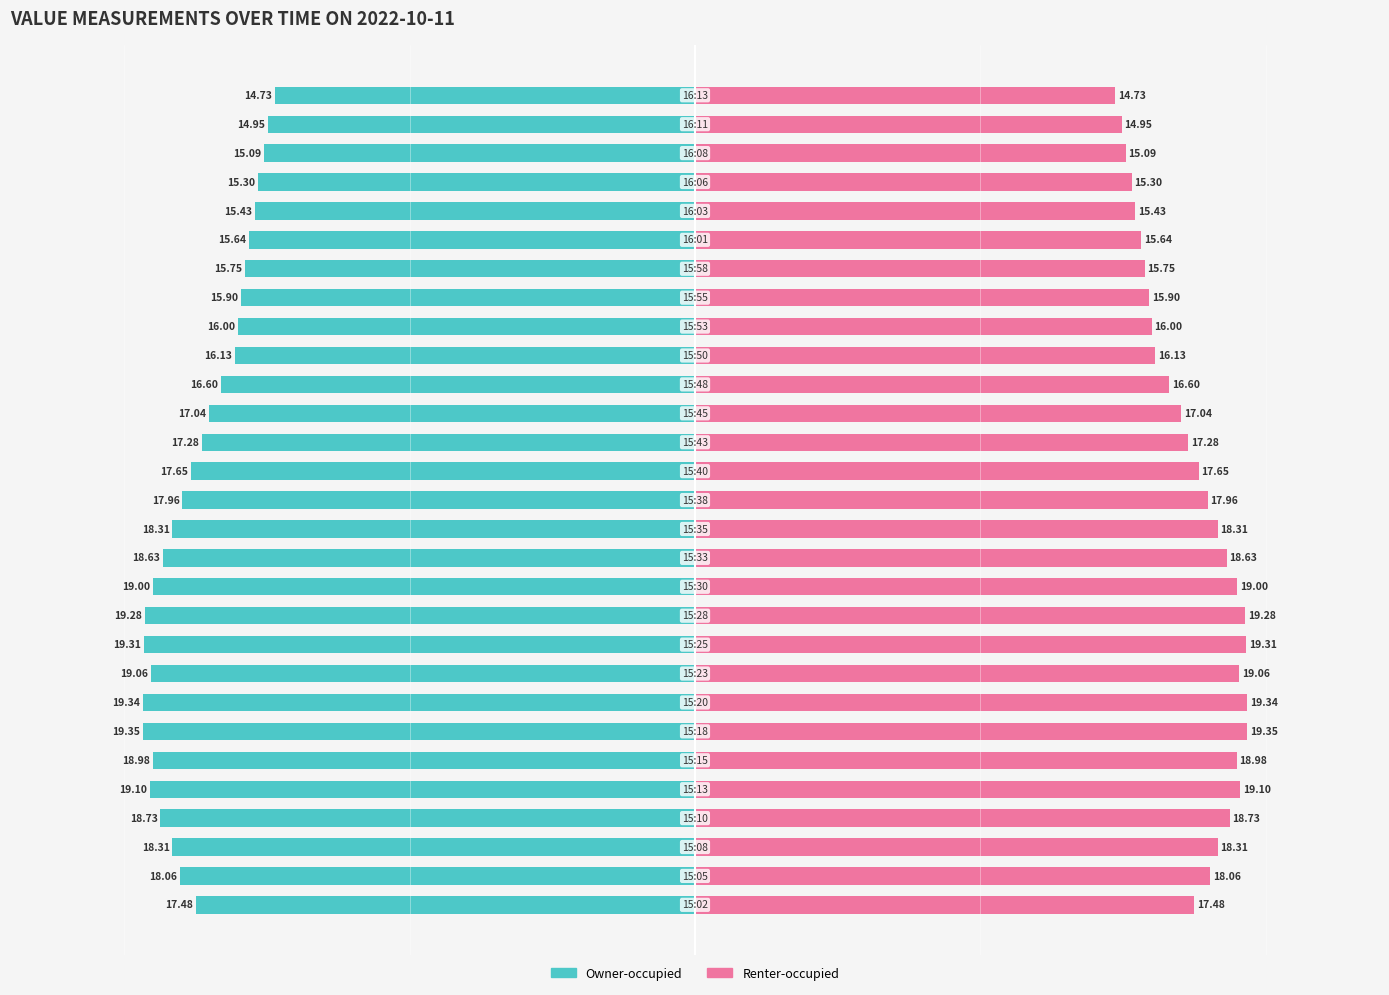

How many bars are there in total?

58